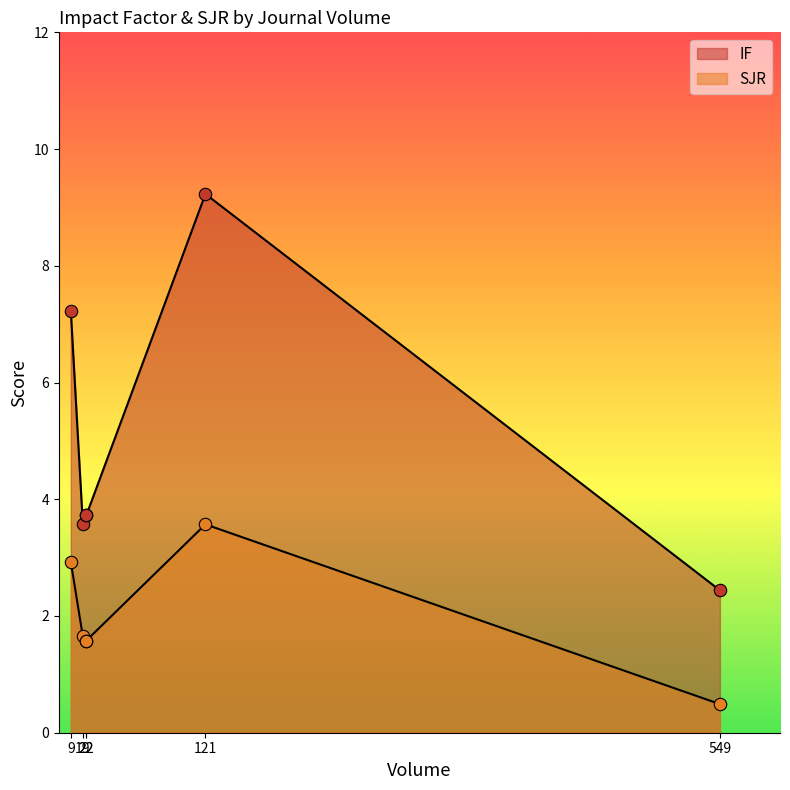

Which series has the largest total across all categories?

IF